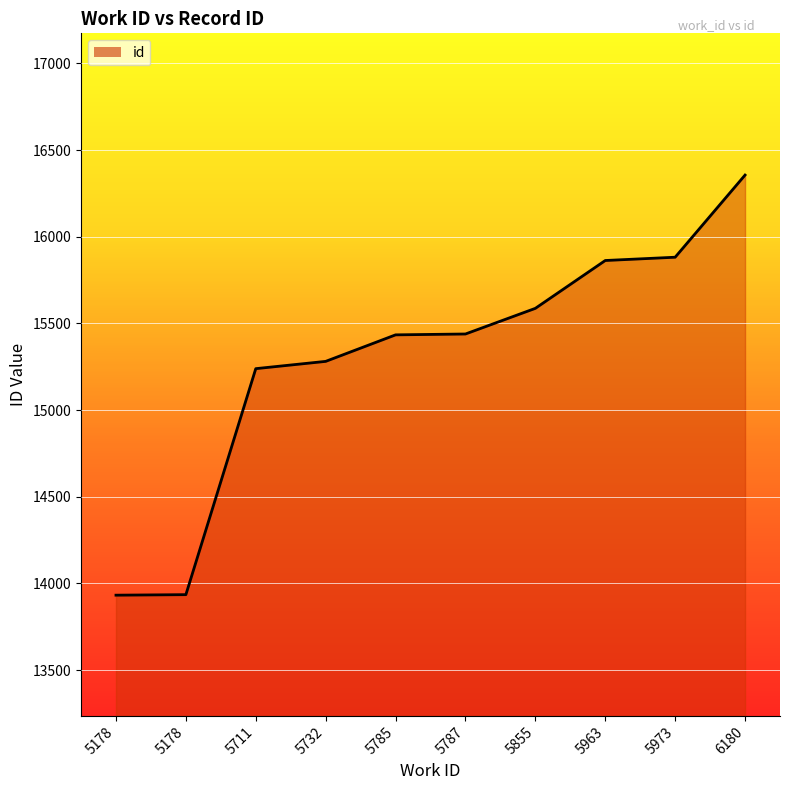

At which category does the chart reach its minimum across all series?

5178